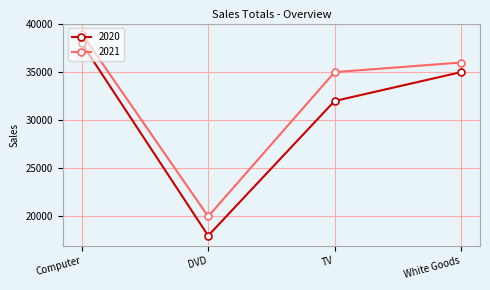

What is the sum of the 2021 values at Computer and DVD?

59000